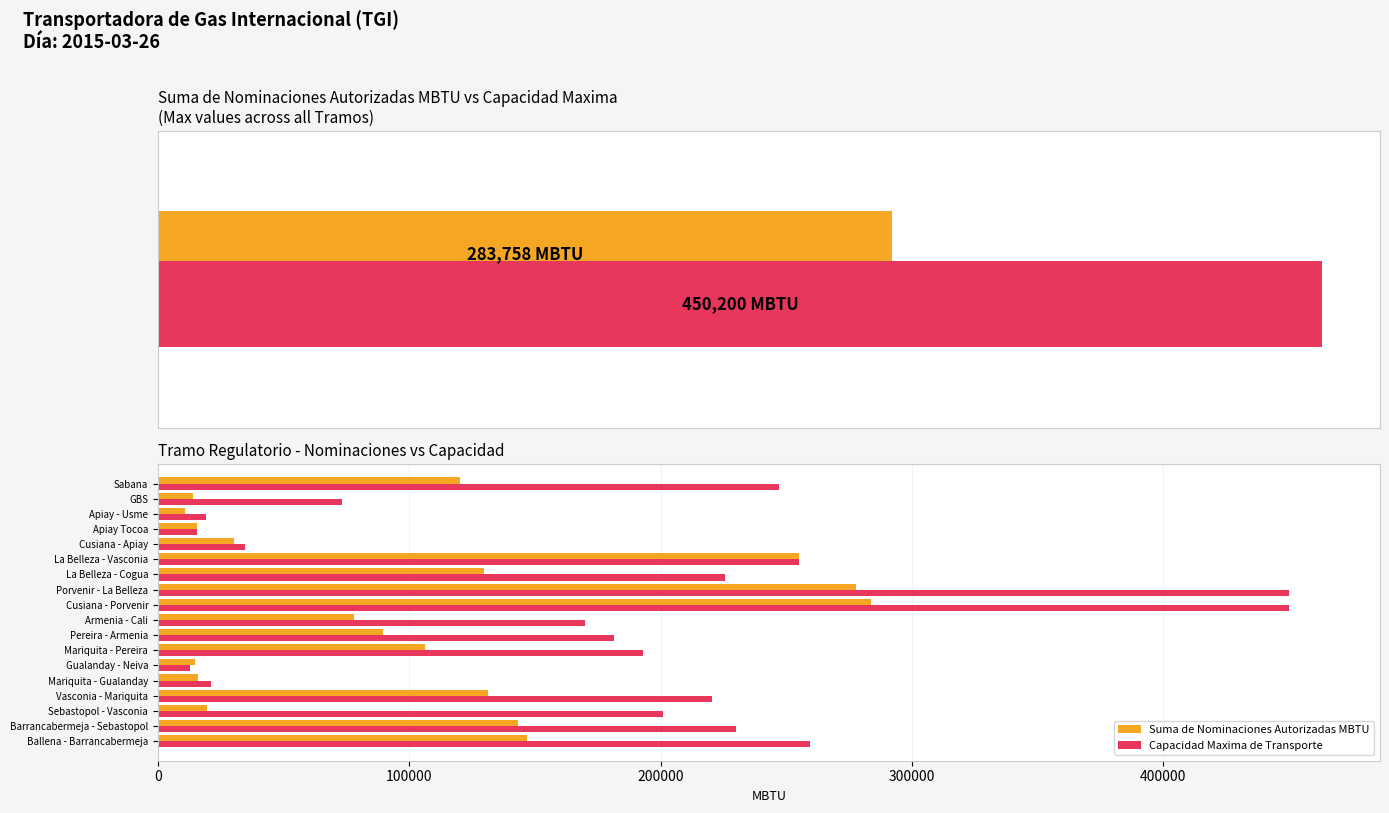

What is the total value across all series at GBS?

87341.1